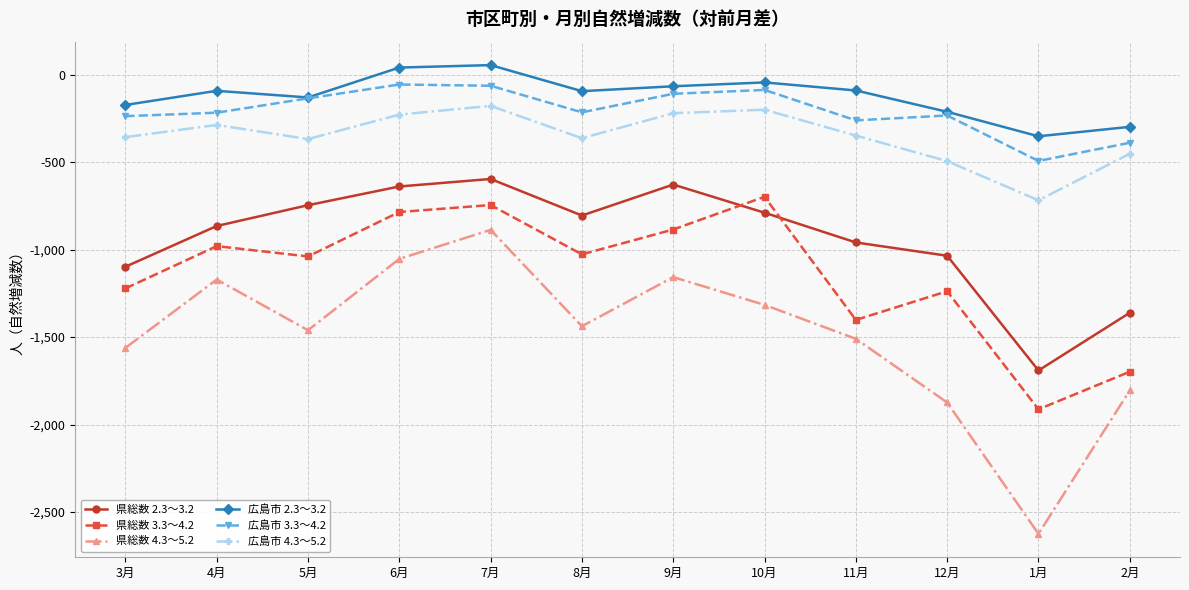

Count the number of data series in this chart.

6